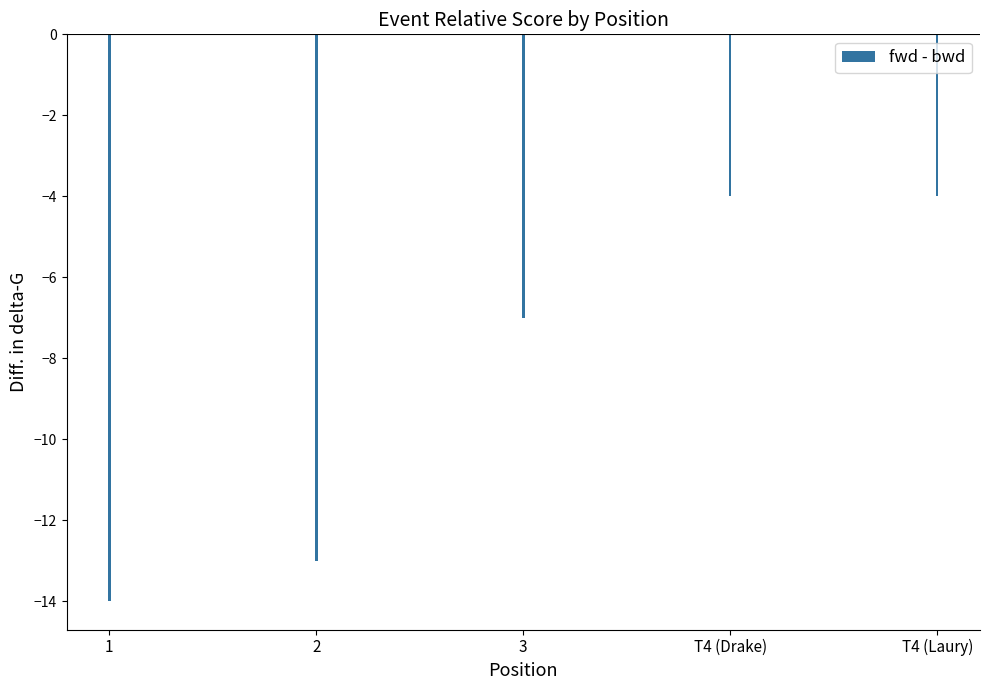

What is the difference between the maximum and minimum values?

10